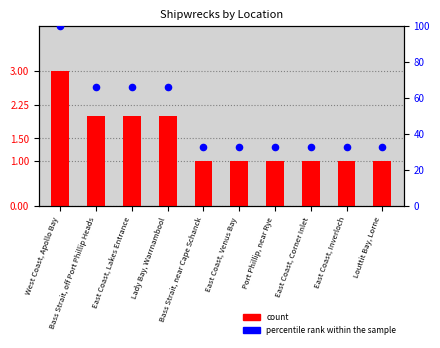

Which series has the largest total across all categories?

percentile rank within the sample